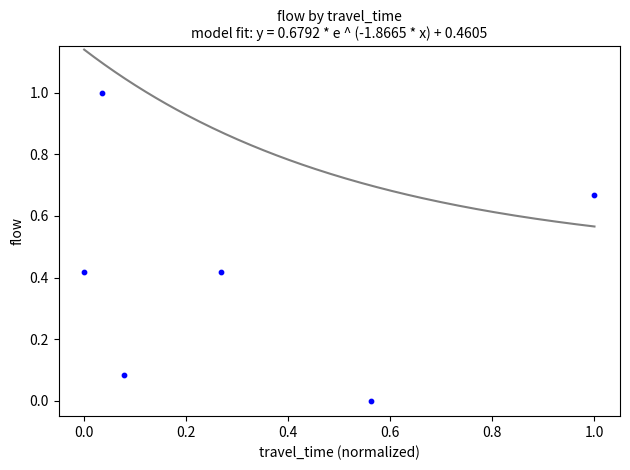

What is the average X value?

0.3